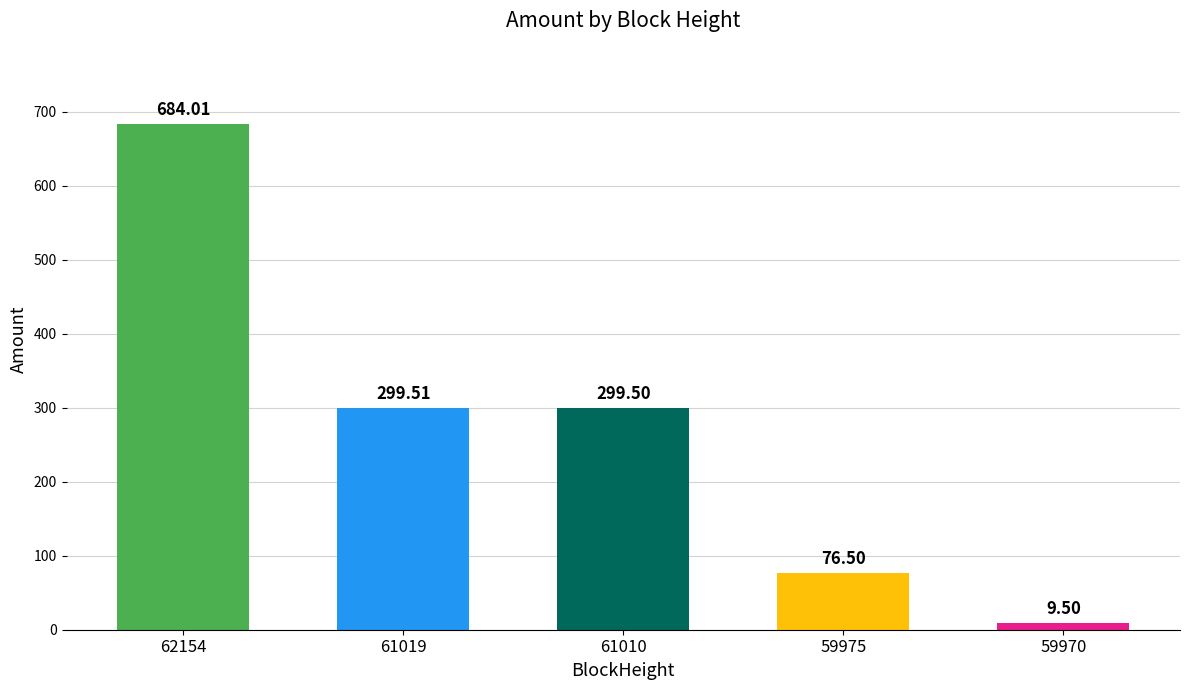

List the labels in order of value, smallest first.

59970, 59975, 61010, 61019, 62154